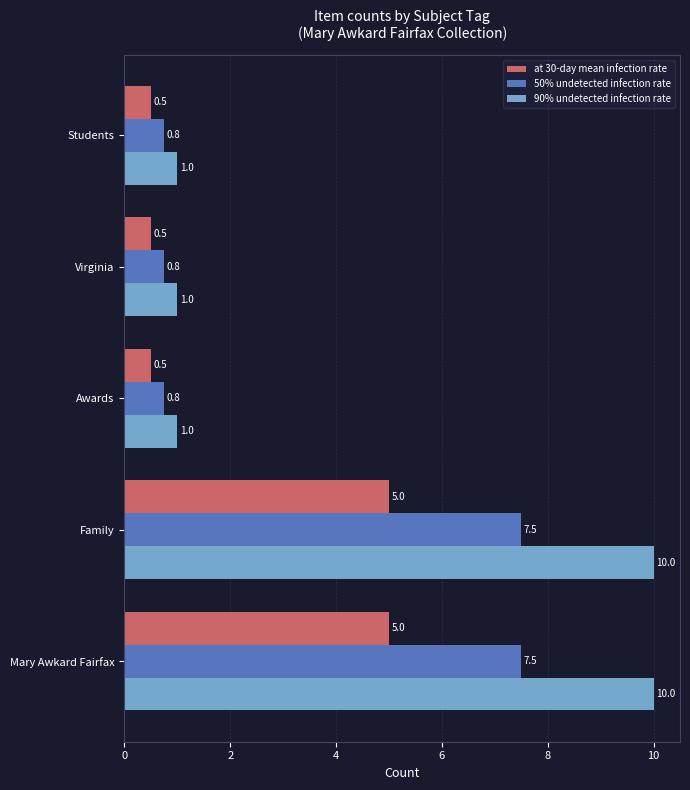

Rank the series by their average value, from lowest to highest.

at 30-day mean infection rate, 50% undetected infection rate, 90% undetected infection rate